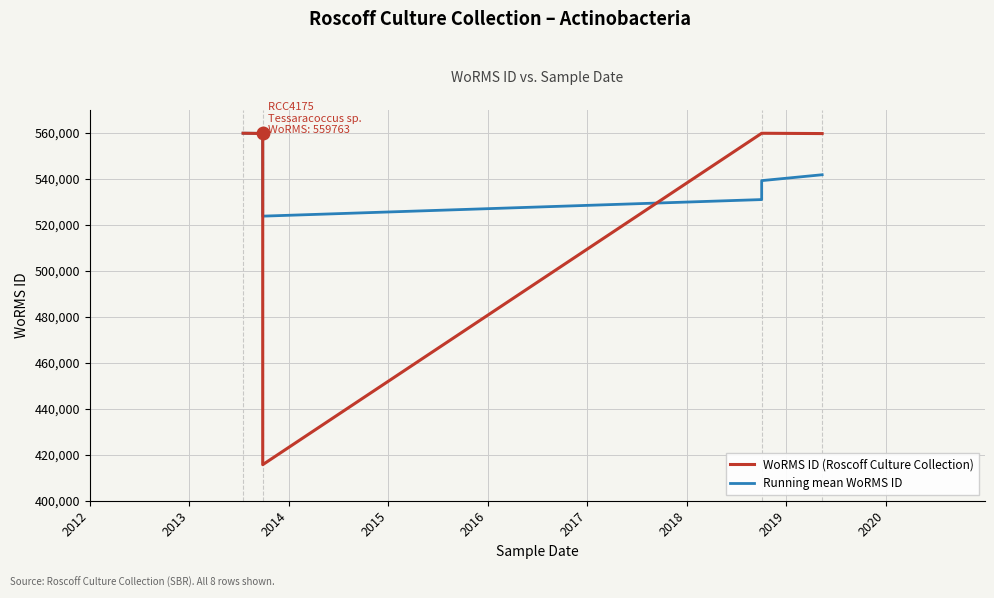

What are all the series names shown in the legend?

WoRMS ID (Roscoff Culture Collection), Running mean WoRMS ID